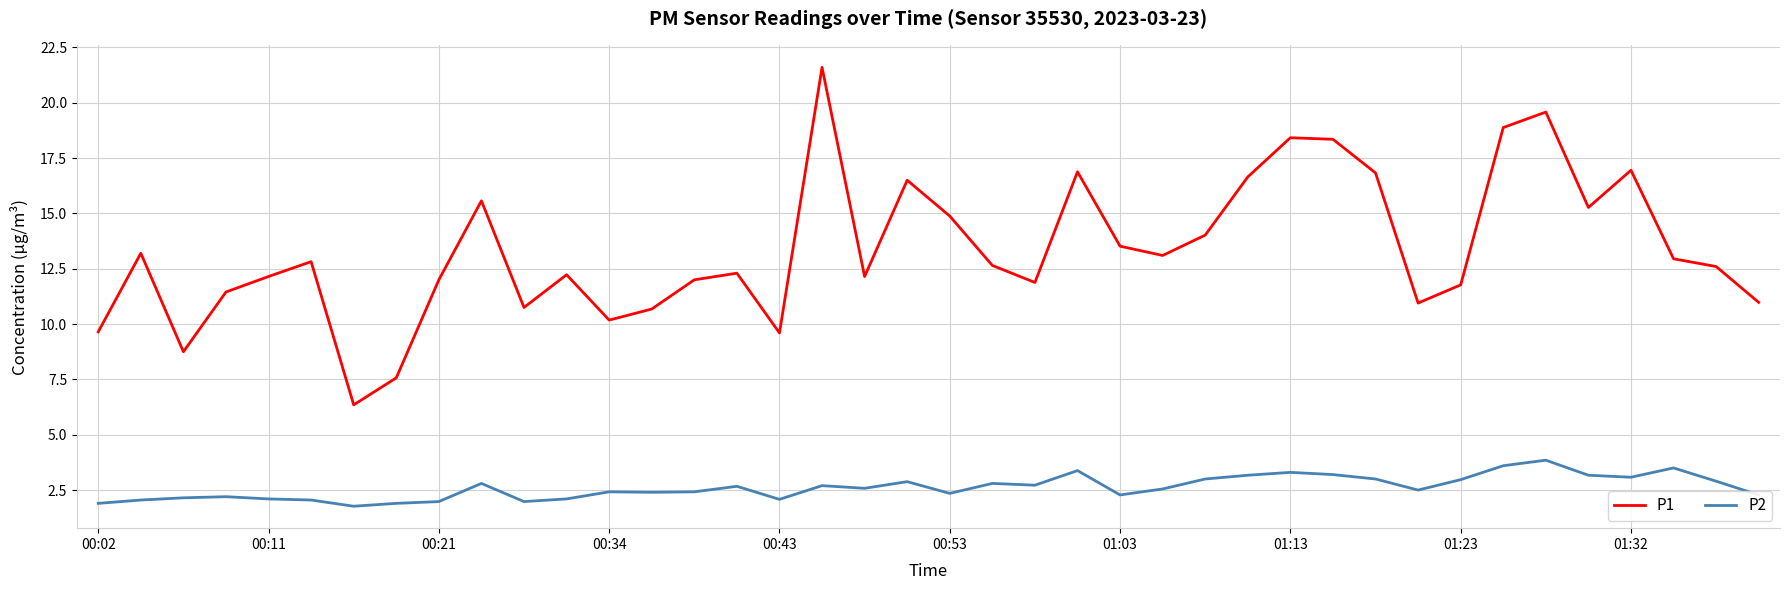

At how many categories does at least one series exceed 5?

40